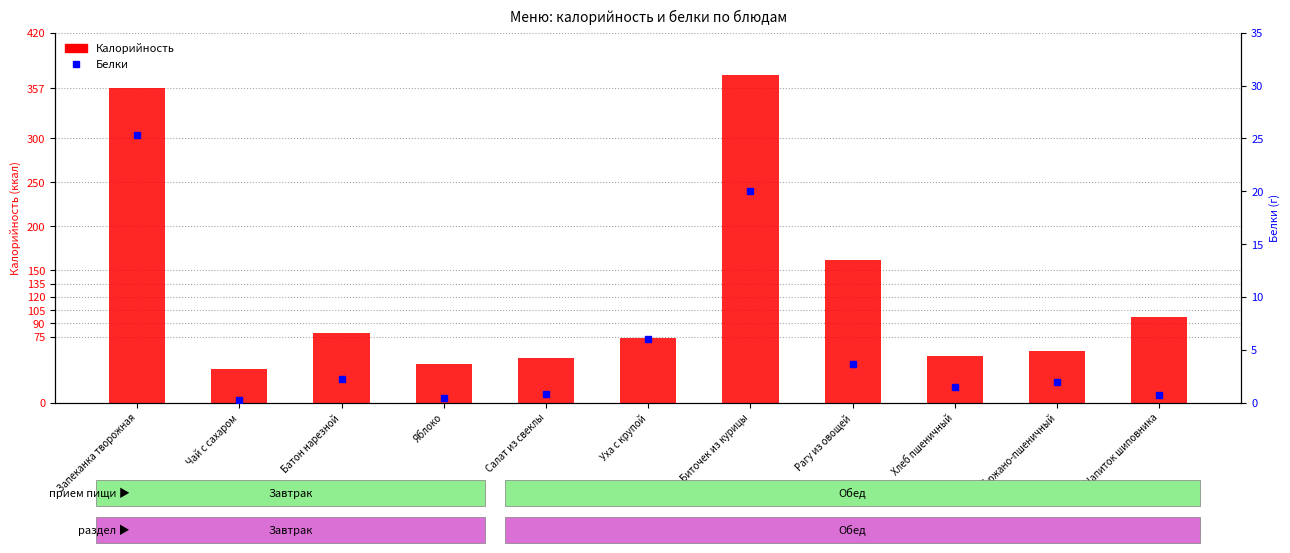

What is the sum of all values?

1383.5